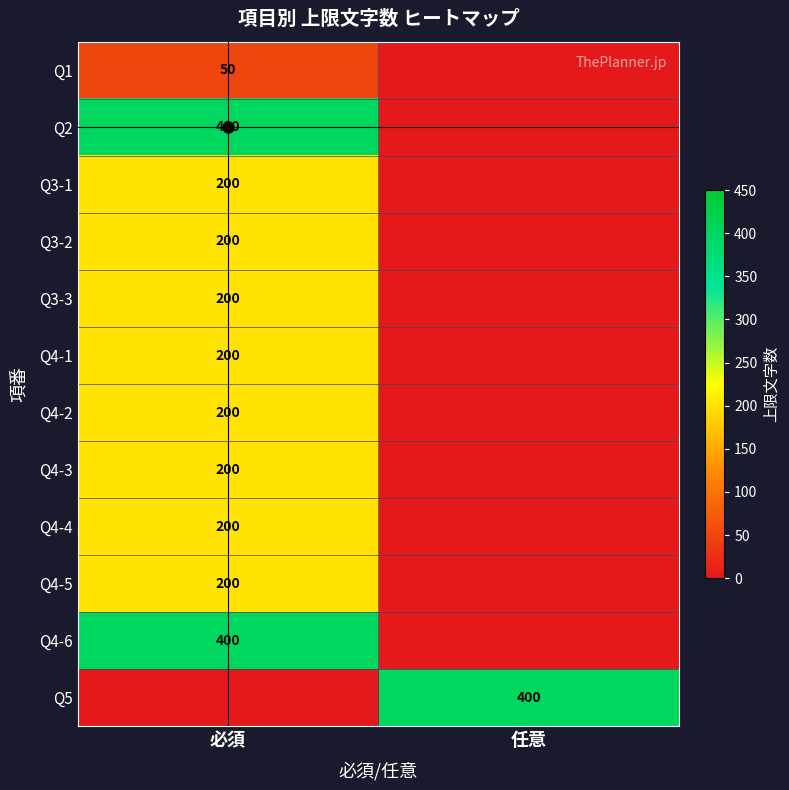

The Q3-3 series shows 200 at 必須. True or false?

True